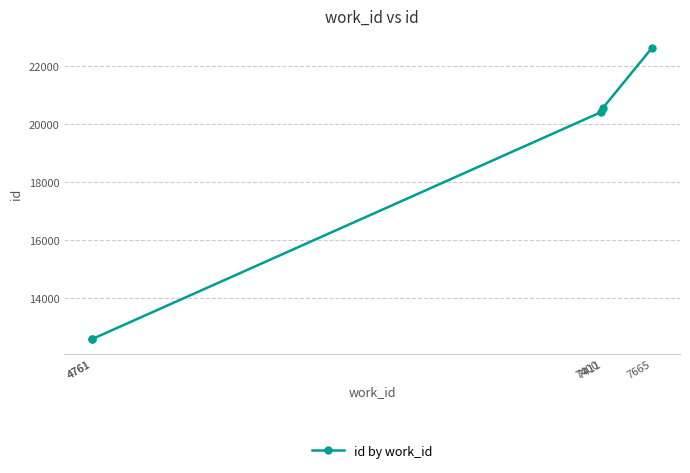

Is it true that the value at 4761 is 4516?

False